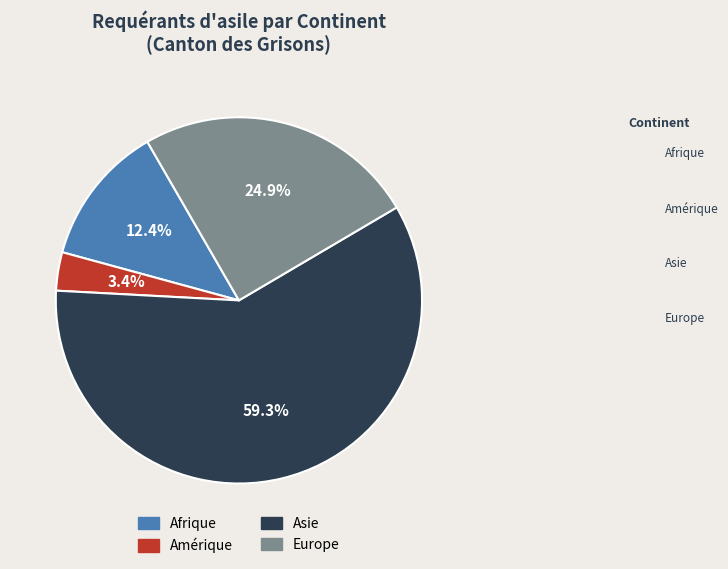

What percentage is NOT represented by Amérique?

96.6%